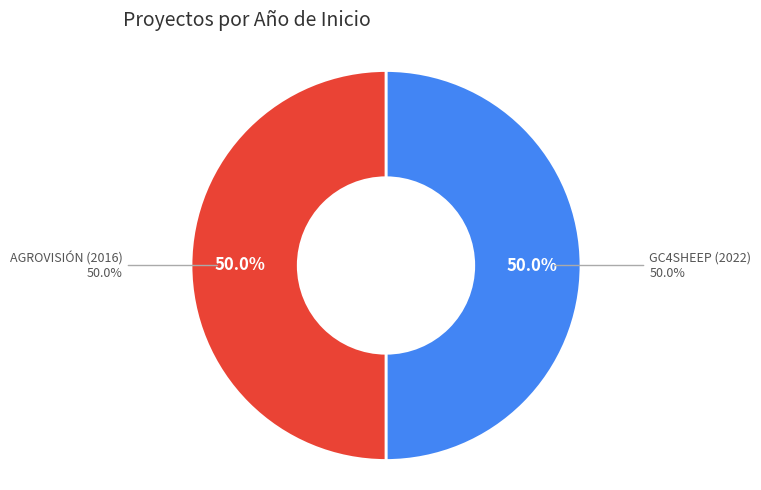

How many segments does this pie chart have?

2